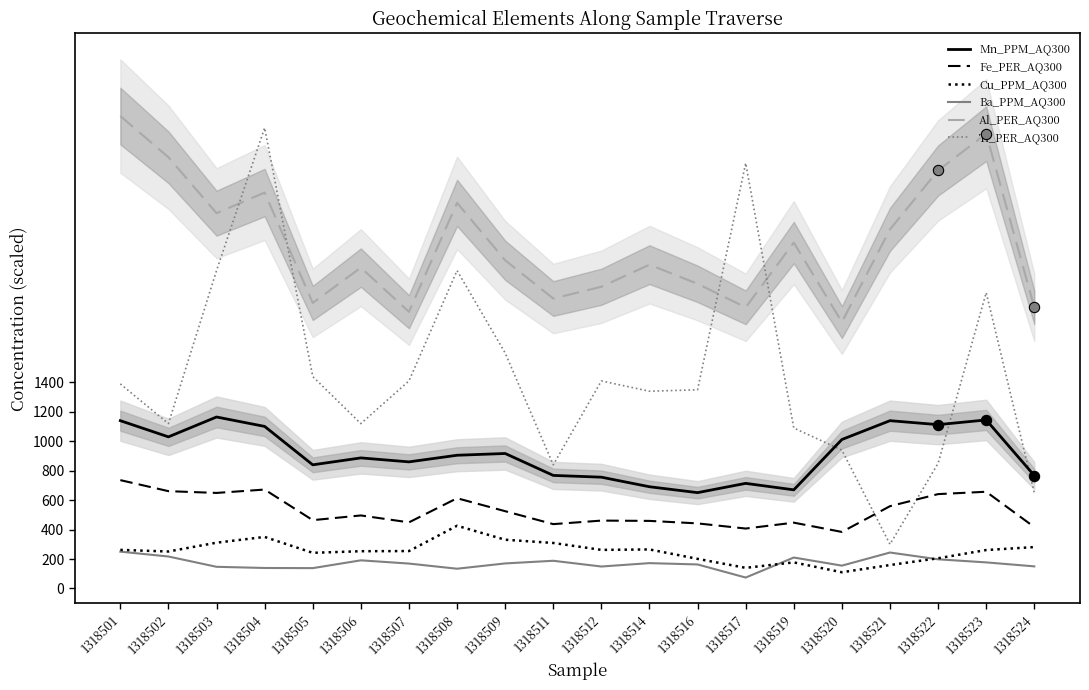

What are all the series names shown in the legend?

Mn_PPM_AQ300, Fe_PER_AQ300, Cu_PPM_AQ300, Ba_PPM_AQ300, Al_PER_AQ300, Ti_PER_AQ300